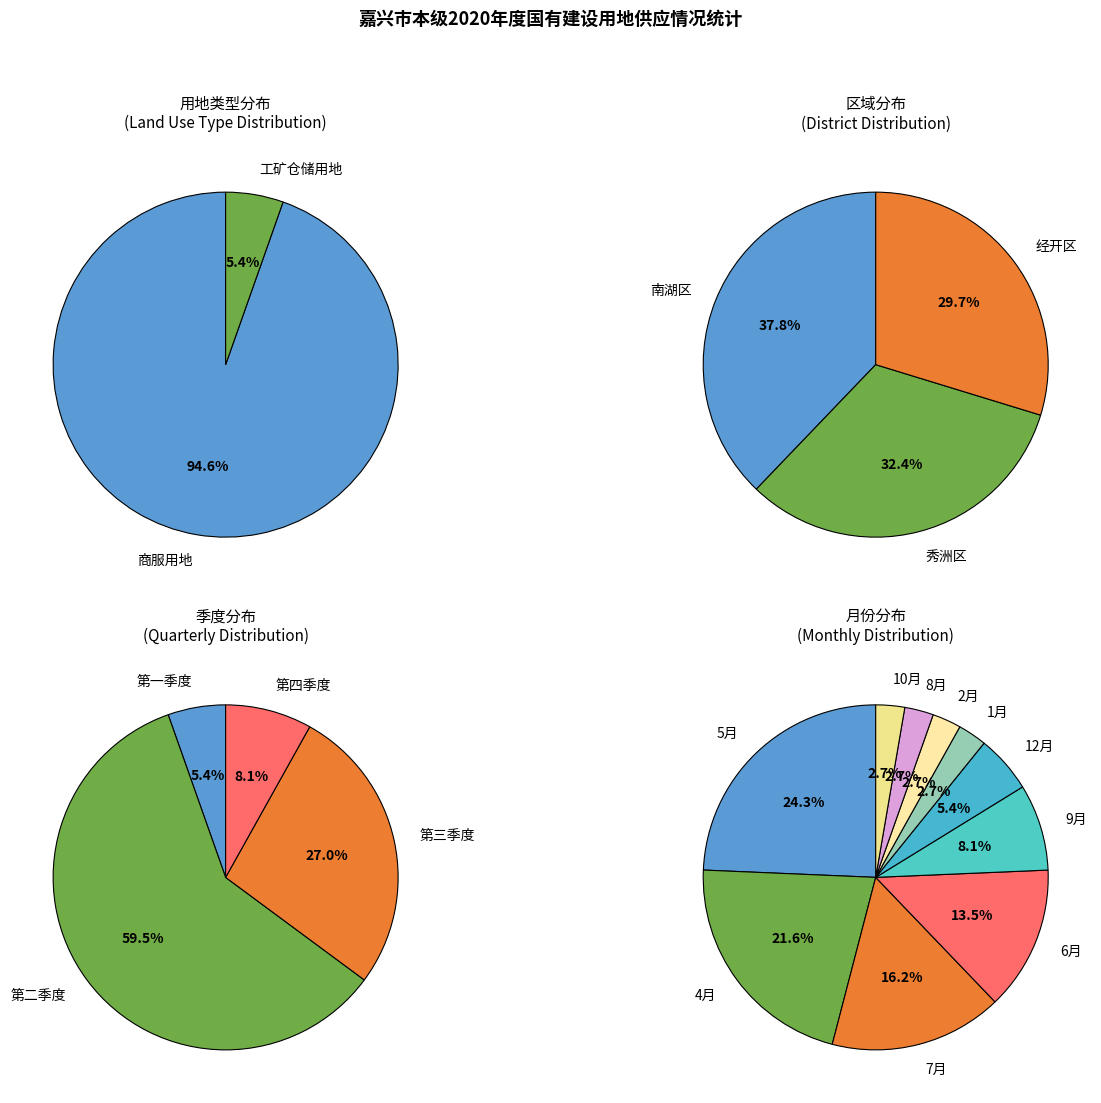

What percentage is NOT represented by 商服用地?

5.4%